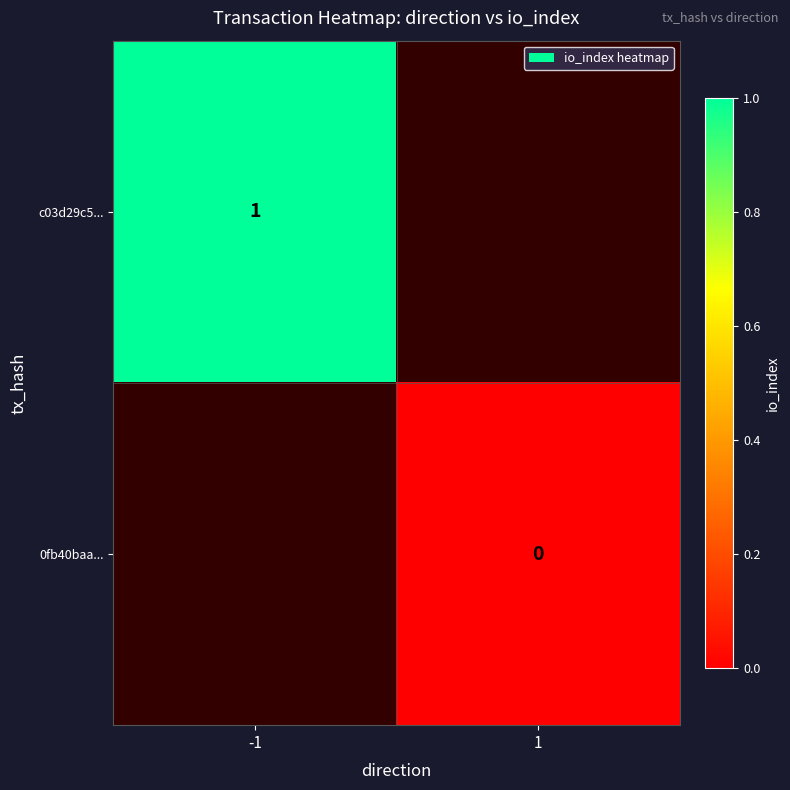

The c03d29c5... series shows 1 at -1. True or false?

True